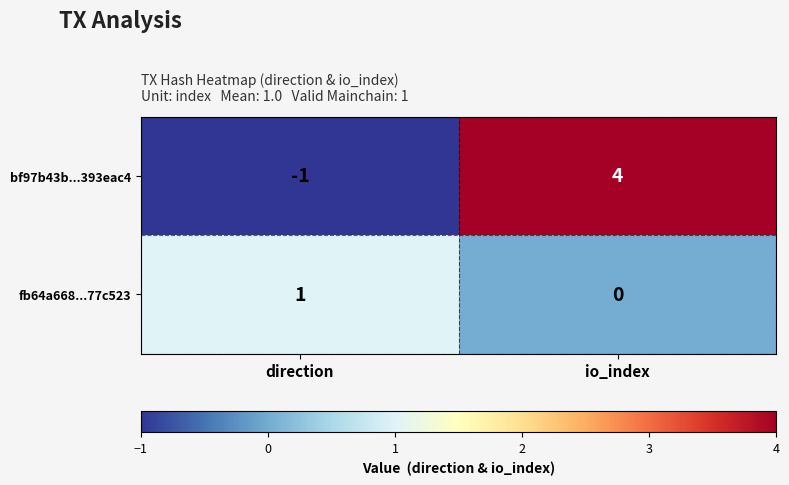

What is the total value across all series at io_index?

4